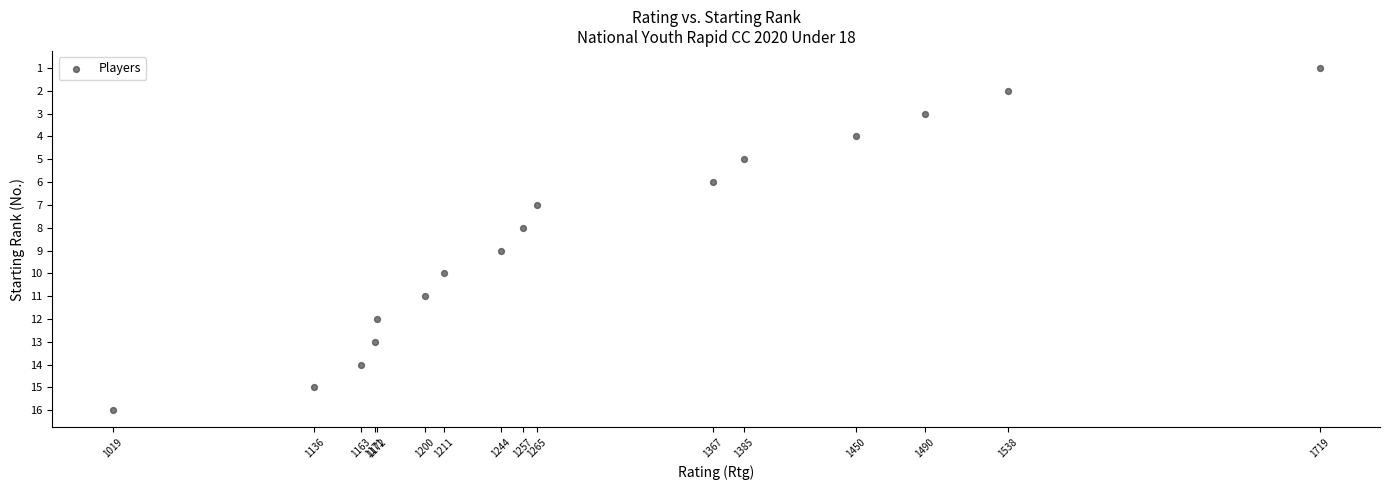

What is the range of X values (max minus min)?

700